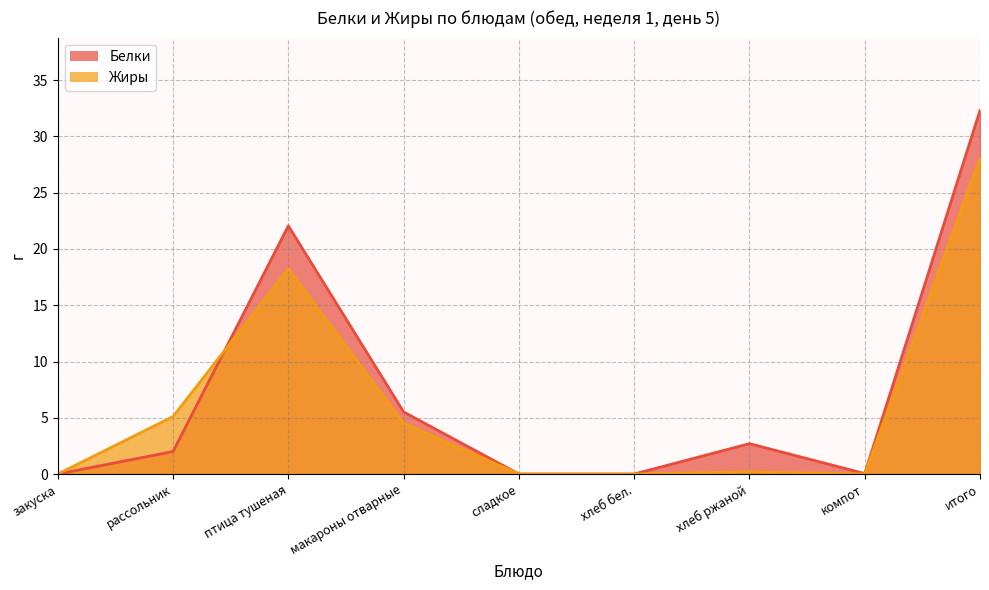

What is the difference between the Жиры values at итого and сладкое?

28.1